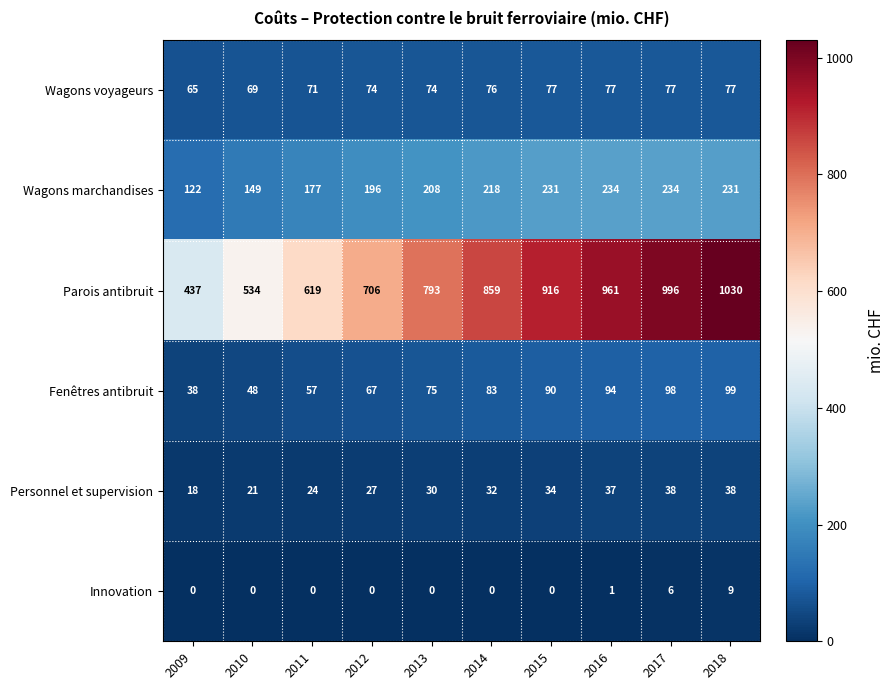

At which category does the chart reach its peak across all series?

2018